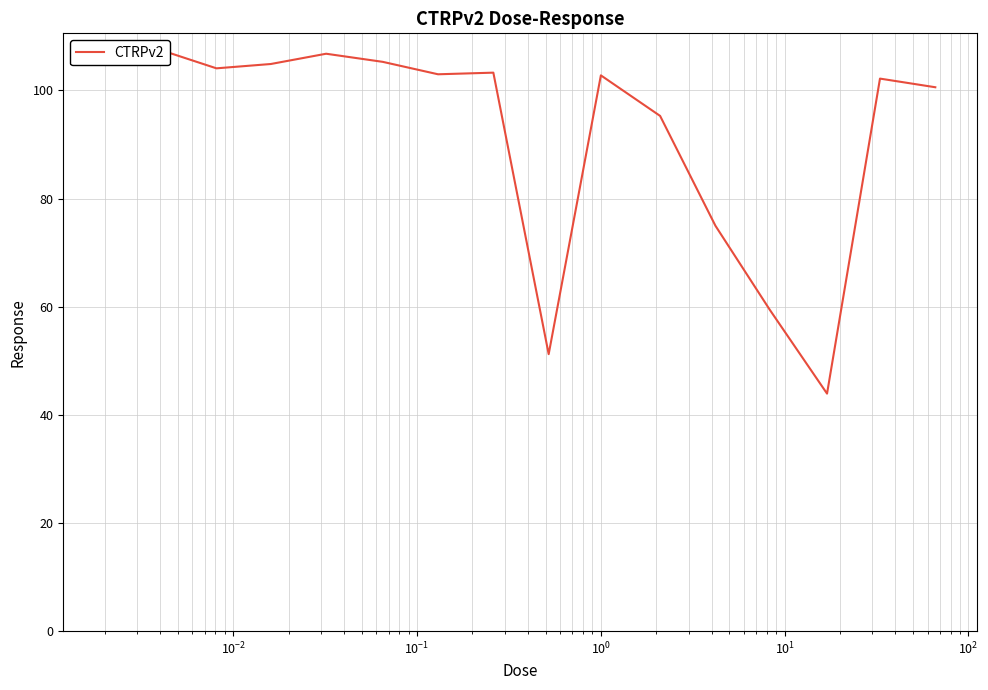

Count the number of values greater than 103.

7